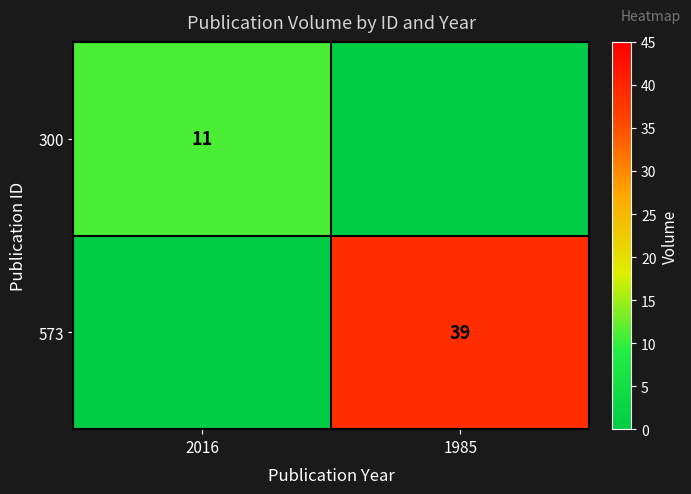

The 573 series shows 61 at 1985. True or false?

False